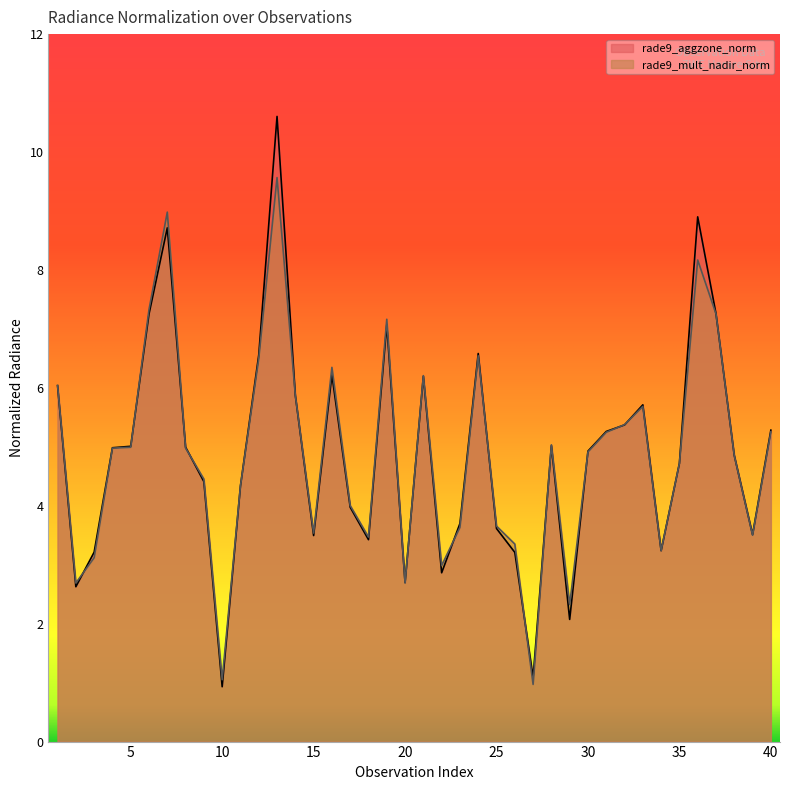

Count the number of data series in this chart.

2